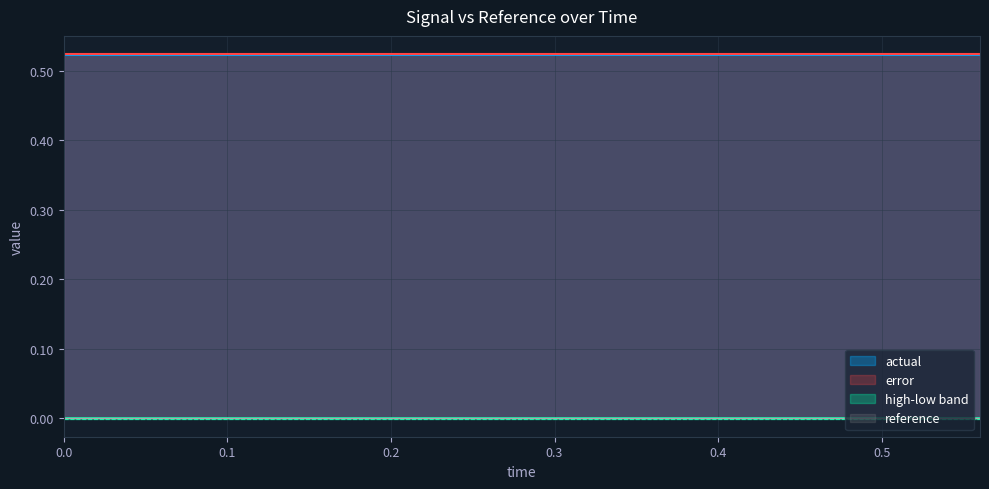

Which series has the largest range (max minus min)?

reference